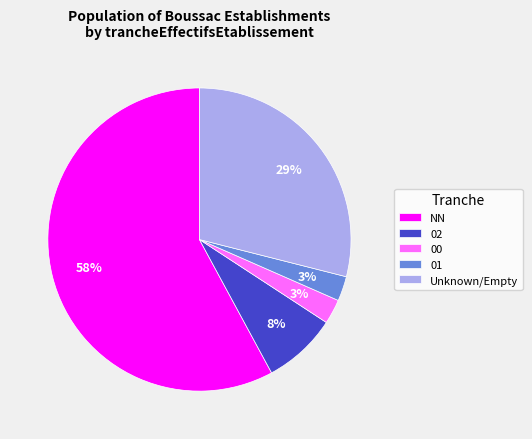

Is there any slice that represents more than half of the pie?

Yes